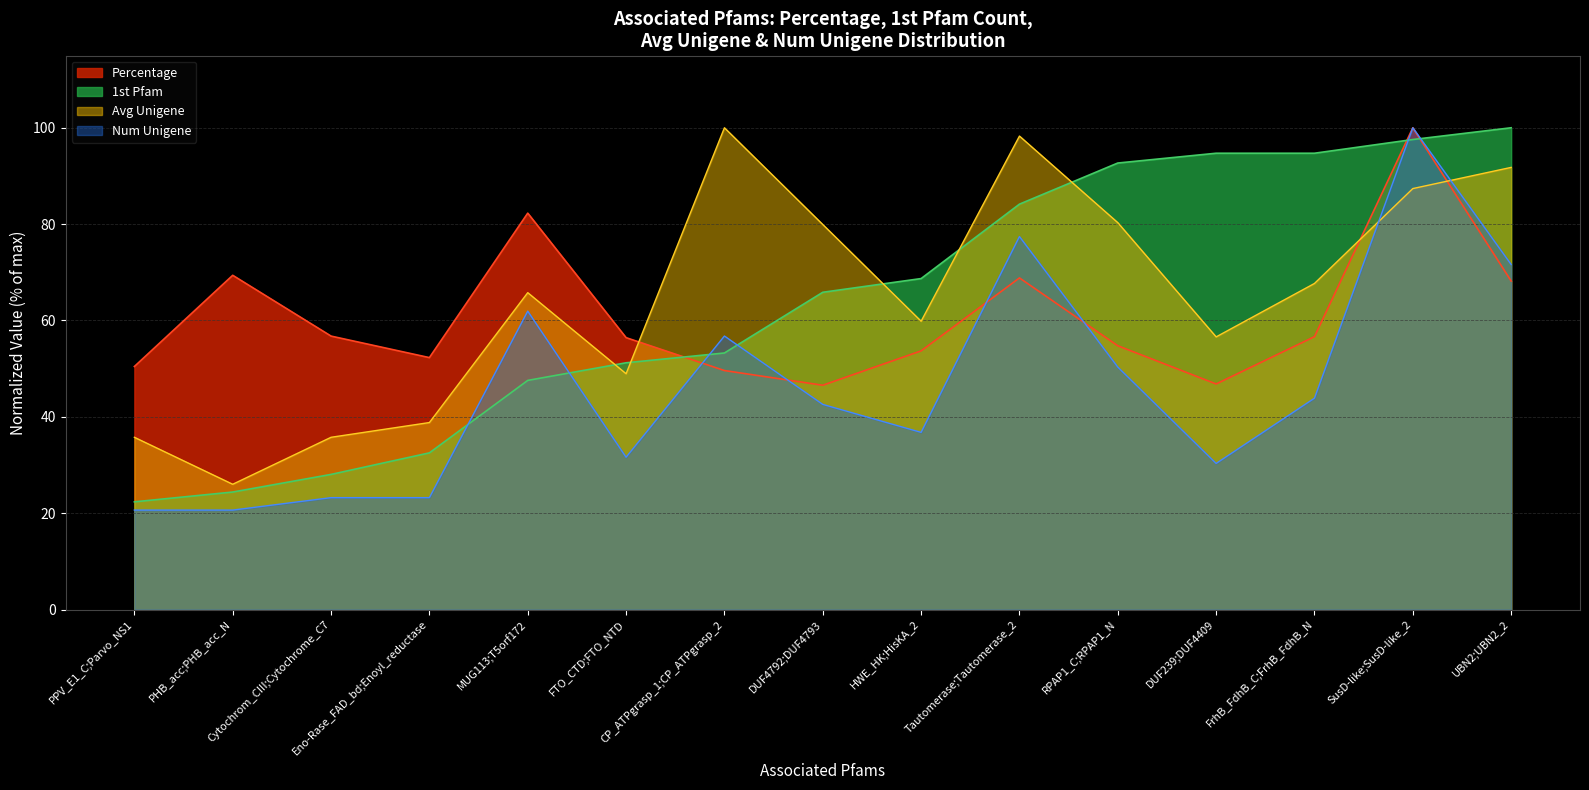

What position from the right is DUF239;DUF4409?

4